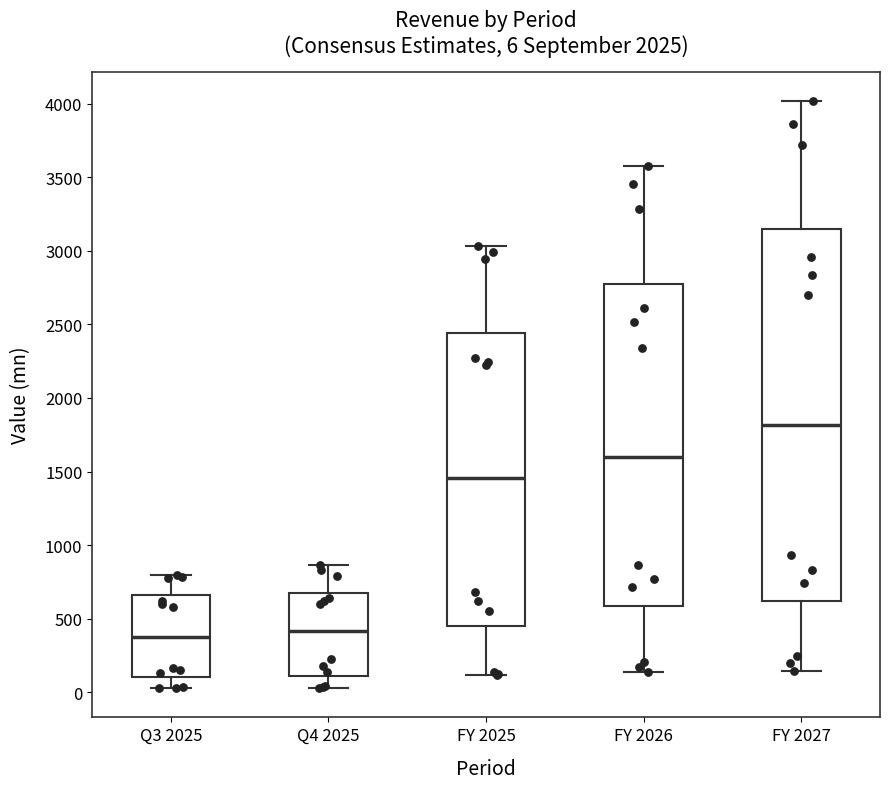

Which box is the tallest, from its lower edge to its upper edge?

FY 2027